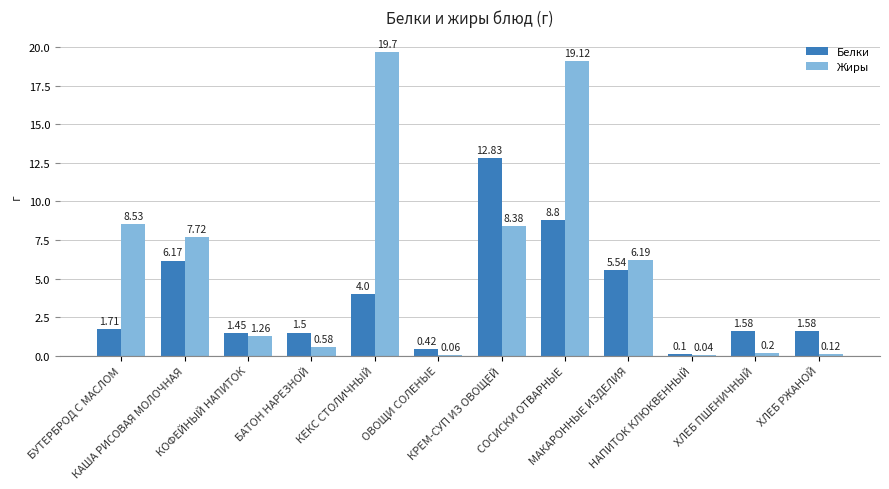

What is the difference between the Жиры values at КАША РИСОВАЯ МОЛОЧНАЯ and ОВОЩИ СОЛЕНЫЕ?

7.7